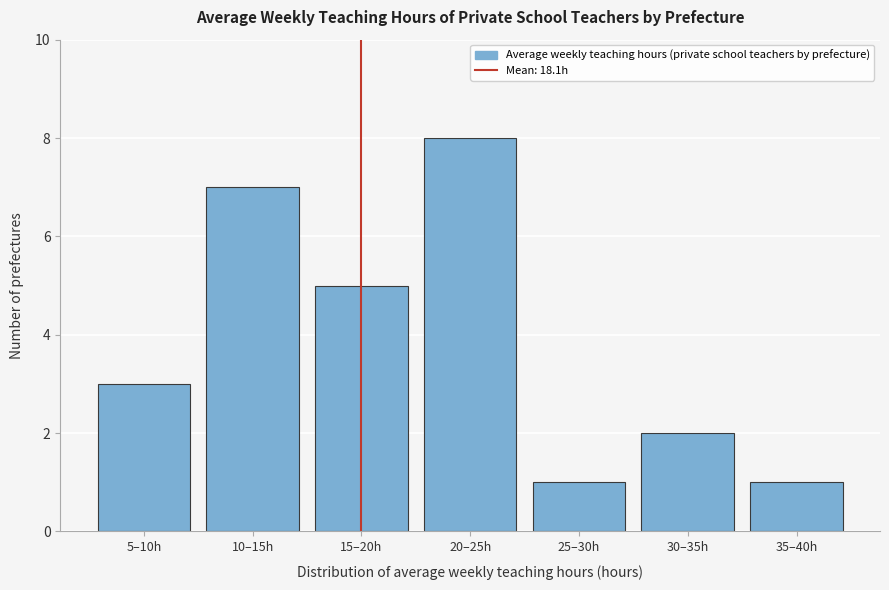

Reading left to right, list all the values displayed in this chart.

5–10h=3	10–15h=7	15–20h=5	20–25h=8	25–30h=1	30–35h=2	35–40h=1